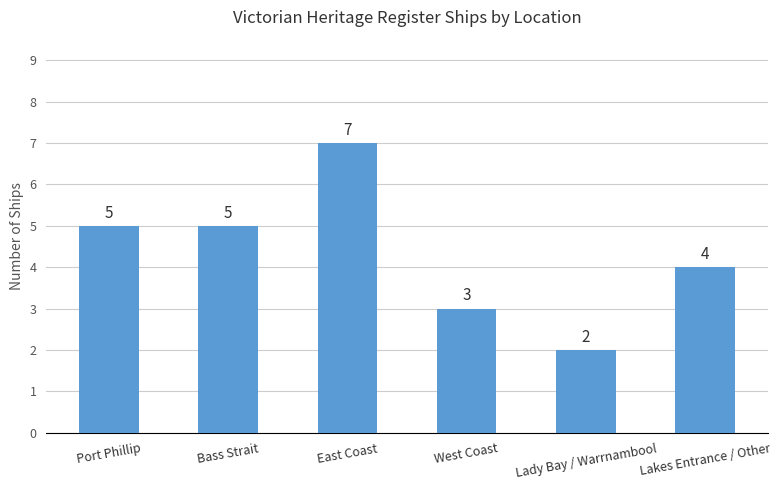

What value does the data have at West Coast?

3